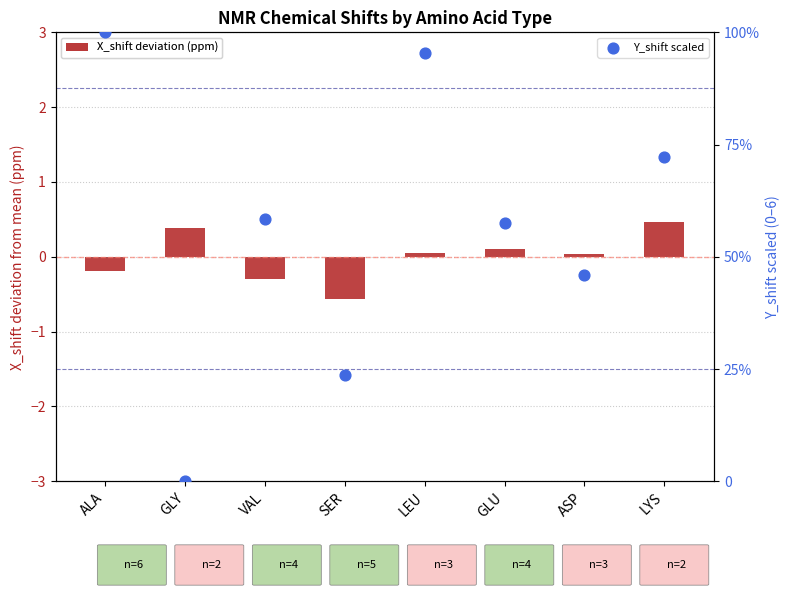

Which series reaches the maximum Y coordinate?

Y_shift scaled